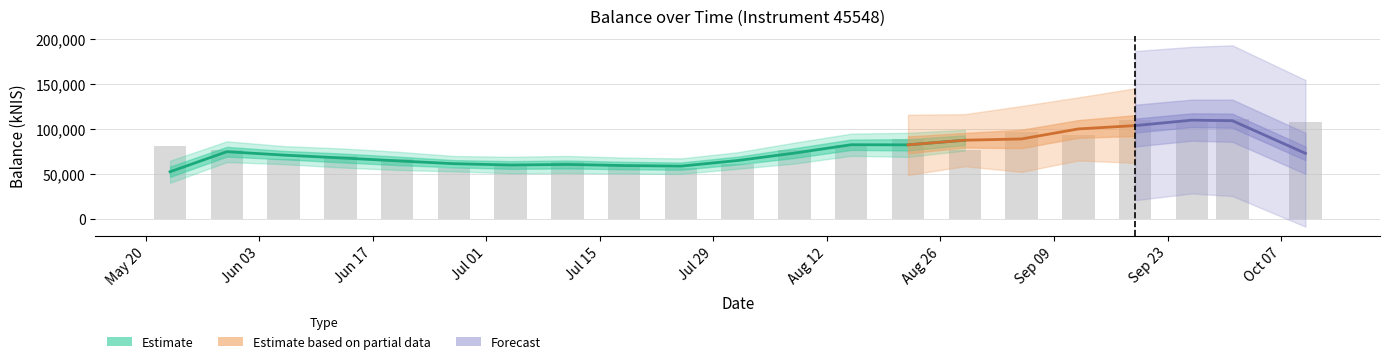

What is the difference between the values at 2024-06-27 and 2024-09-26?

51486.1